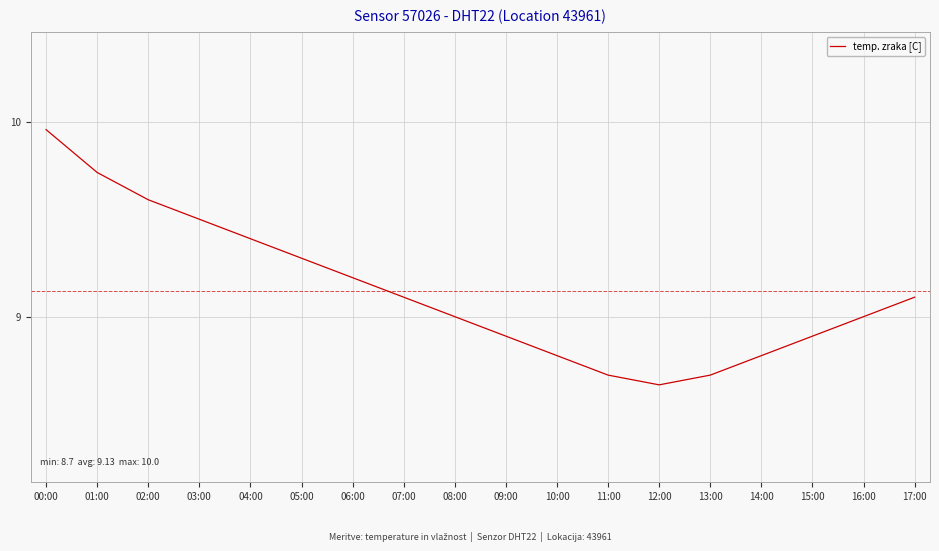

At which category does the data reach its first local valley?

12:00